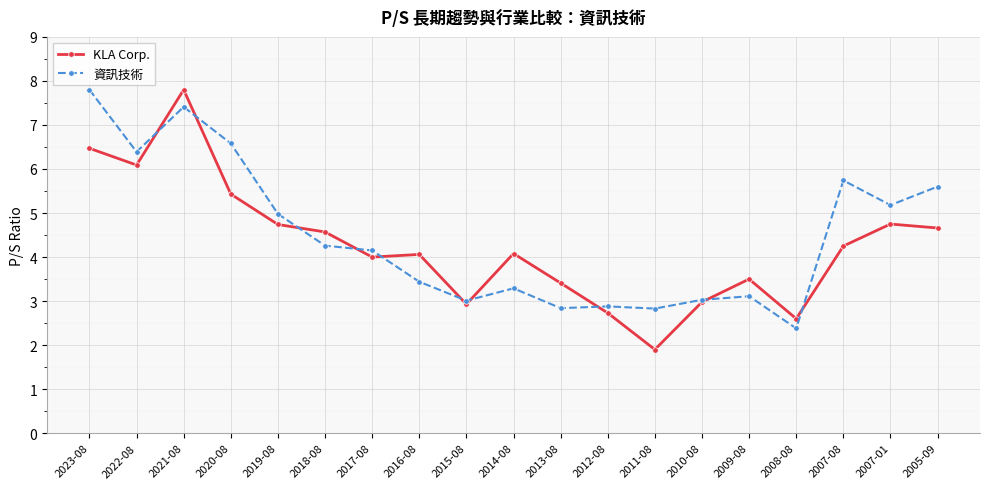

True or false: KLA Corp. has more than 0 points higher than both neighbors.

True